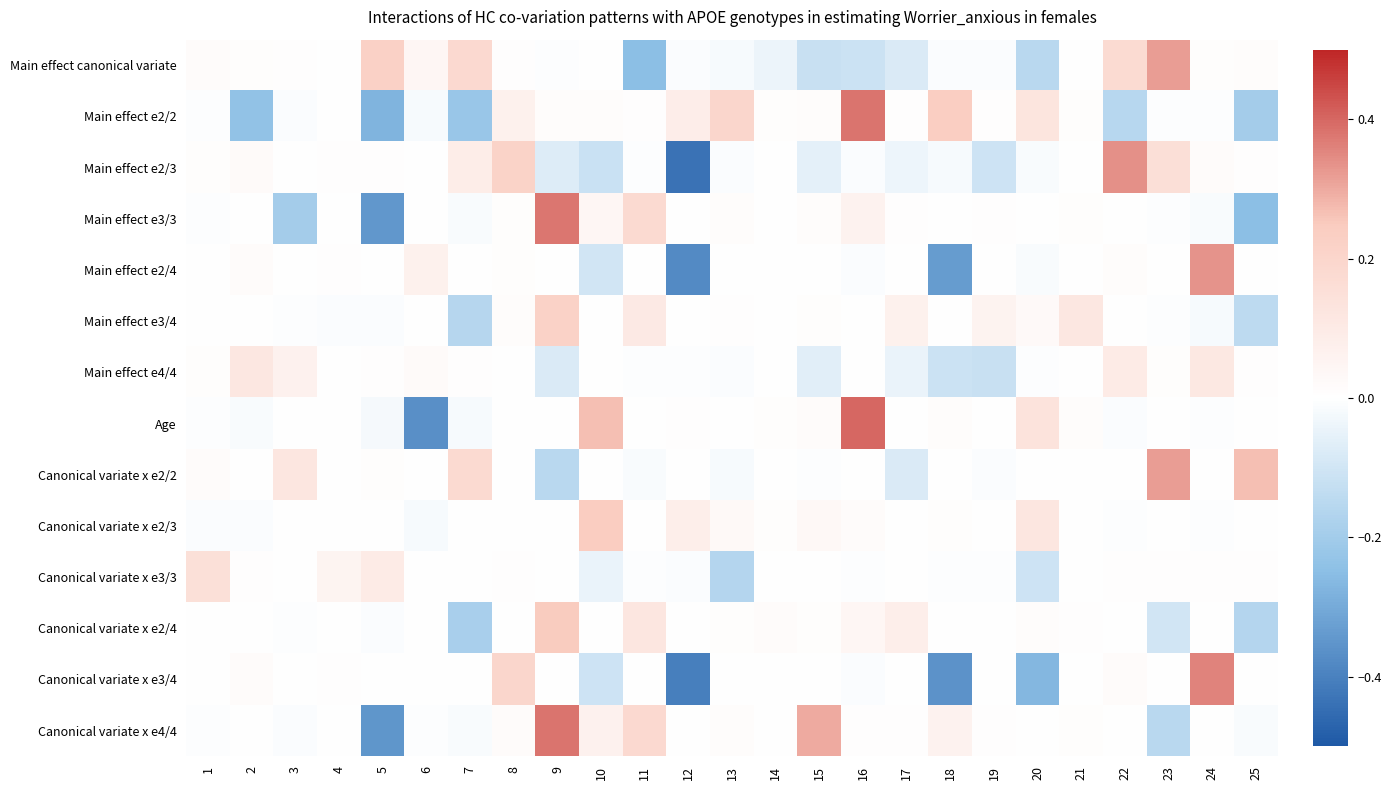

Which series changed the most between 11 and 23?

Main effect canonical variate